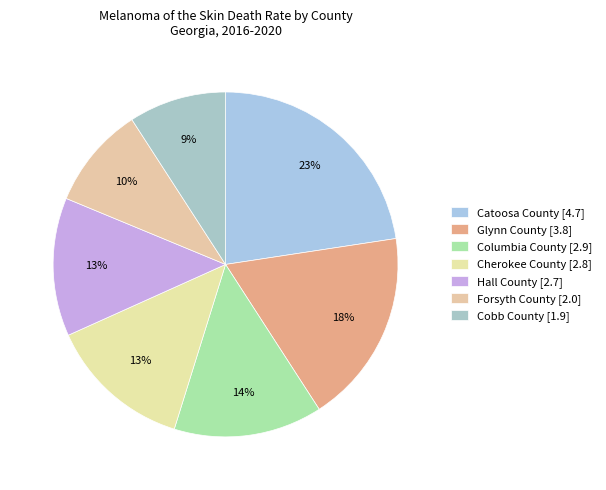

Rank the categories by value from lowest to highest.

Cobb County, Forsyth County, Hall County, Cherokee County, Columbia County, Glynn County, Catoosa County